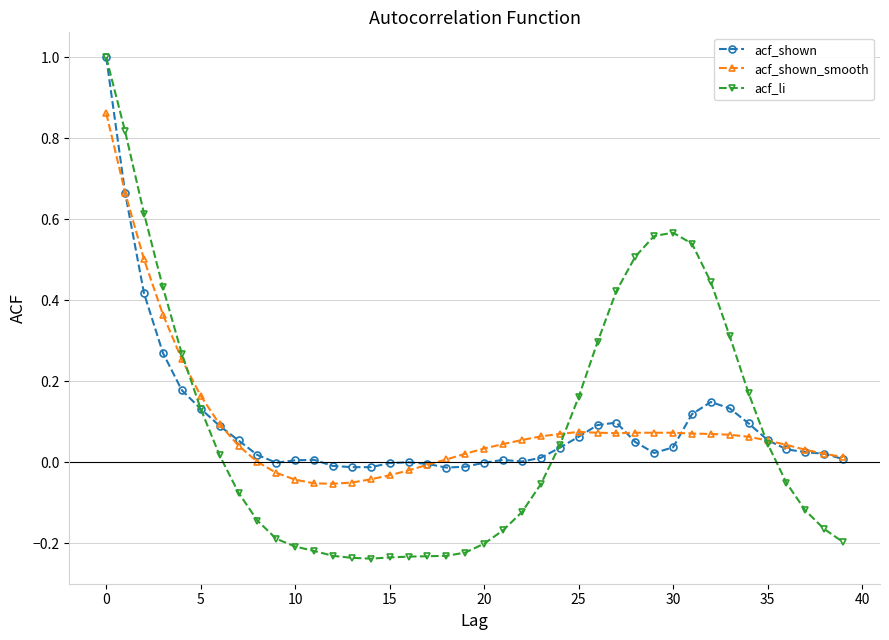

Which series has the widest spread of values?

acf_li